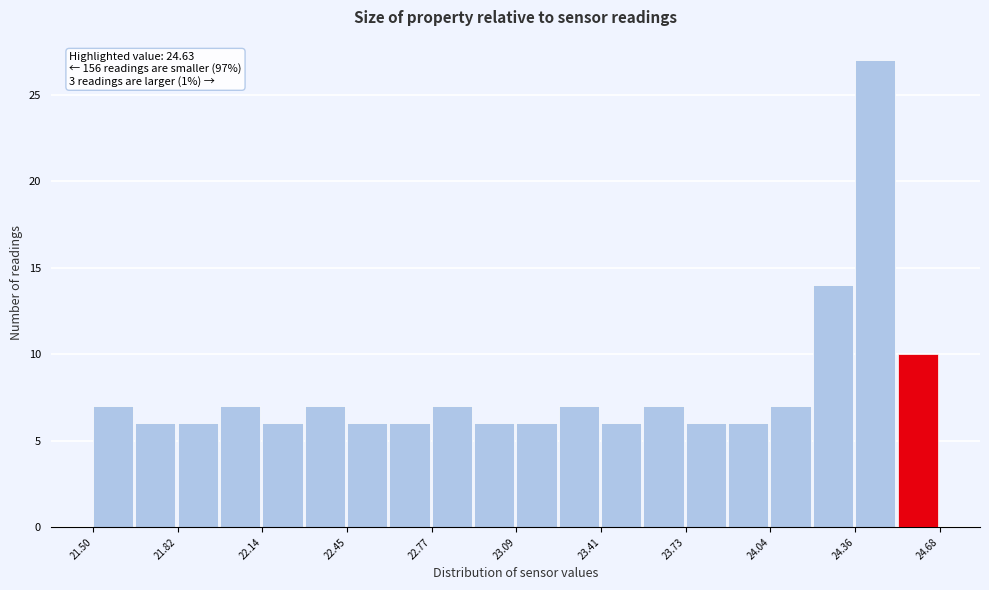

Around what value on the x-axis is the tallest bar? Give the approximate position of its centre, as read against the axis.

24.45